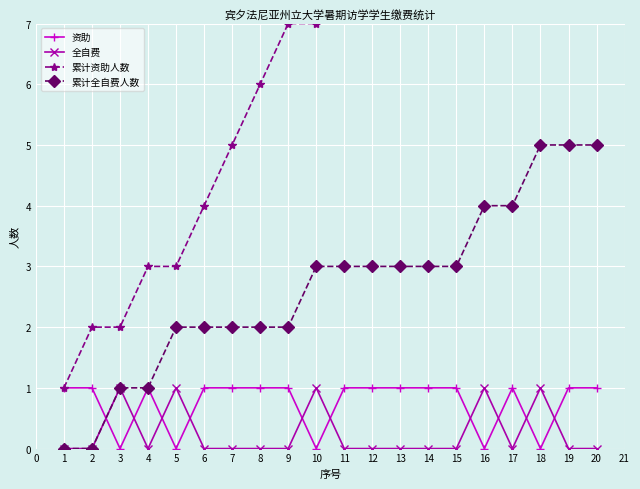

Which series has the widest spread of values?

累计资助人数